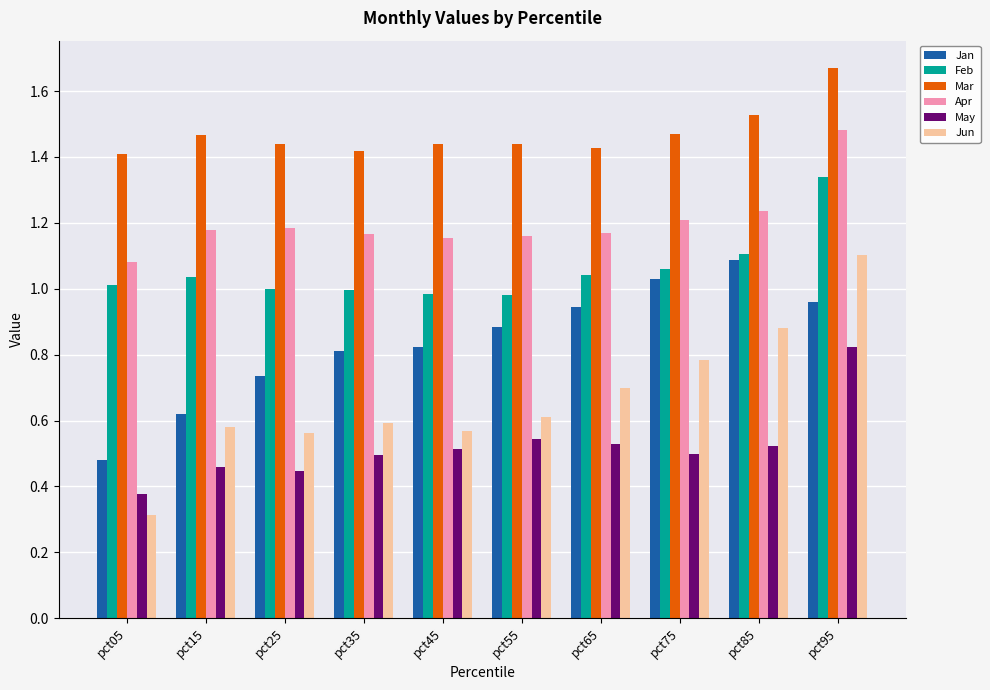

Count the Apr values in the range 1 to 2.

10